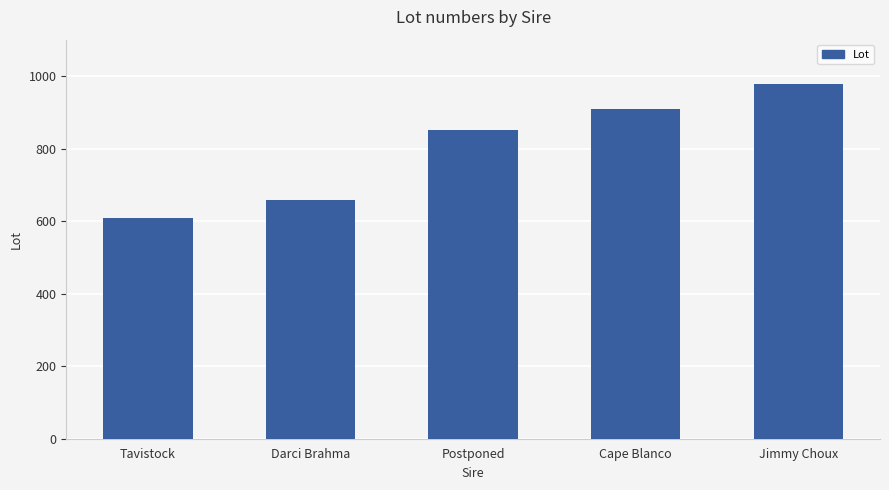

Count the values in the range 659 to 908.

3